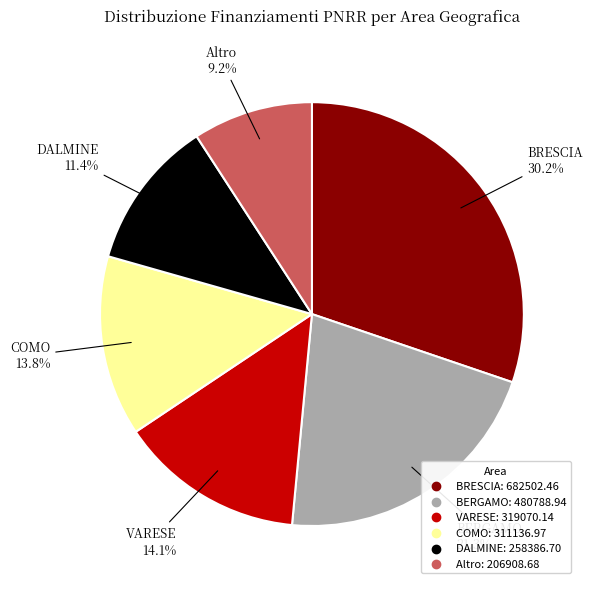

Is there any slice that represents more than half of the pie?

No